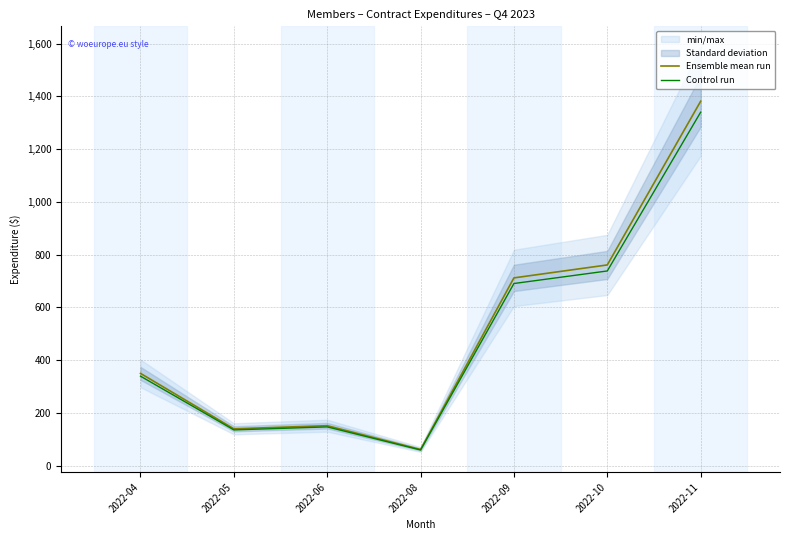

At how many categories does at least one series exceed 322?

4